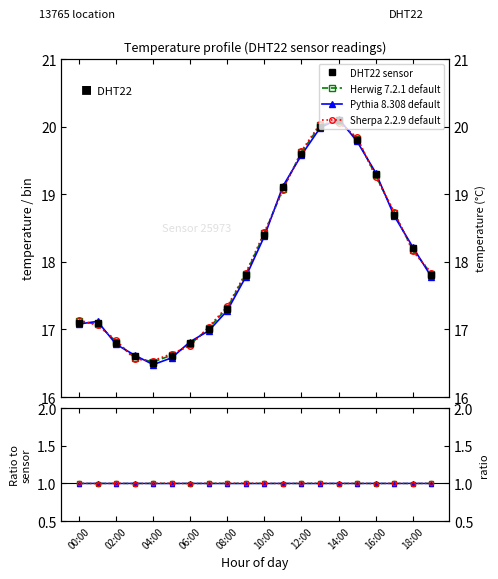

What is the value of the DHT22 sensor point at the 12th from the left?

19.1